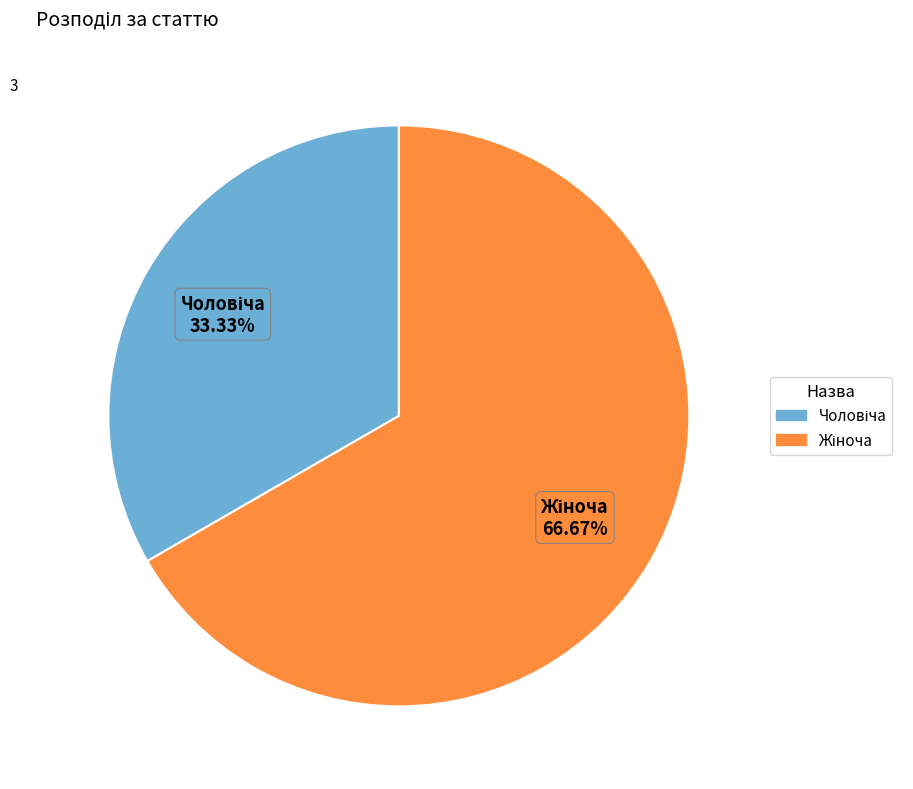

Is there a majority slice in this chart?

Yes